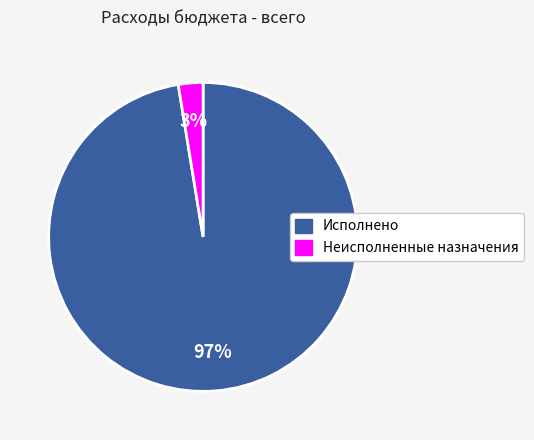

What is the majority slice?

Исполнено